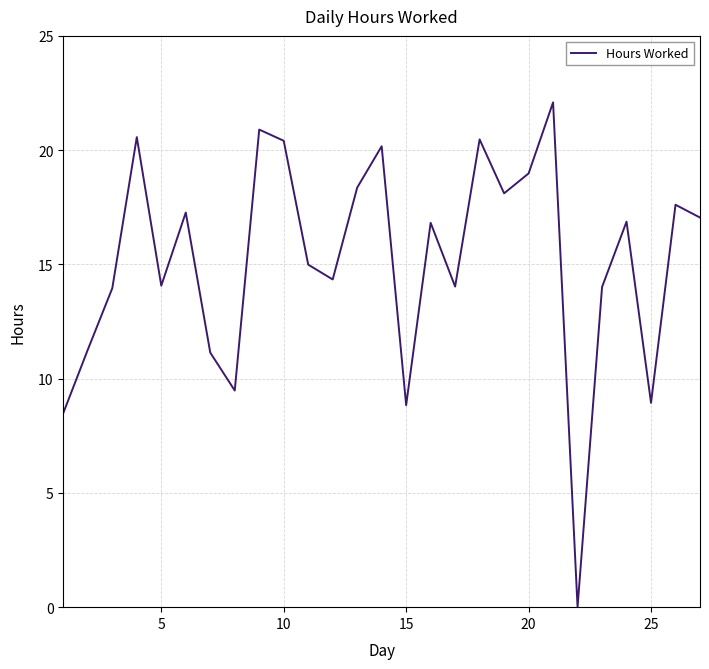

What is the difference between the maximum and minimum values?

22.1